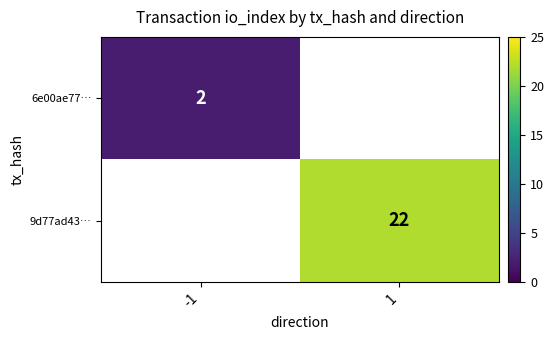

What is the smallest value displayed?

2.0